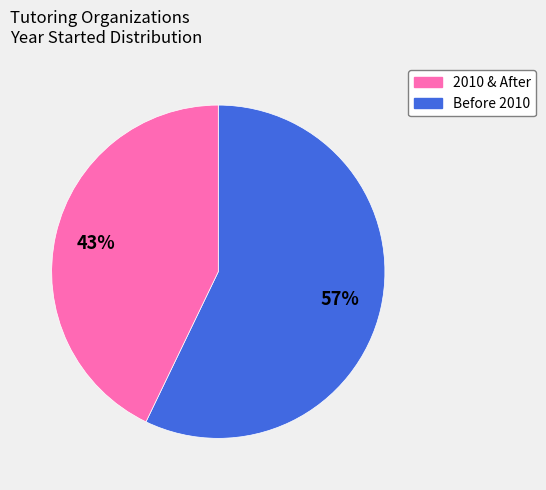

To the nearest percent, what is the difference between the largest and smallest slice percentages?

14%